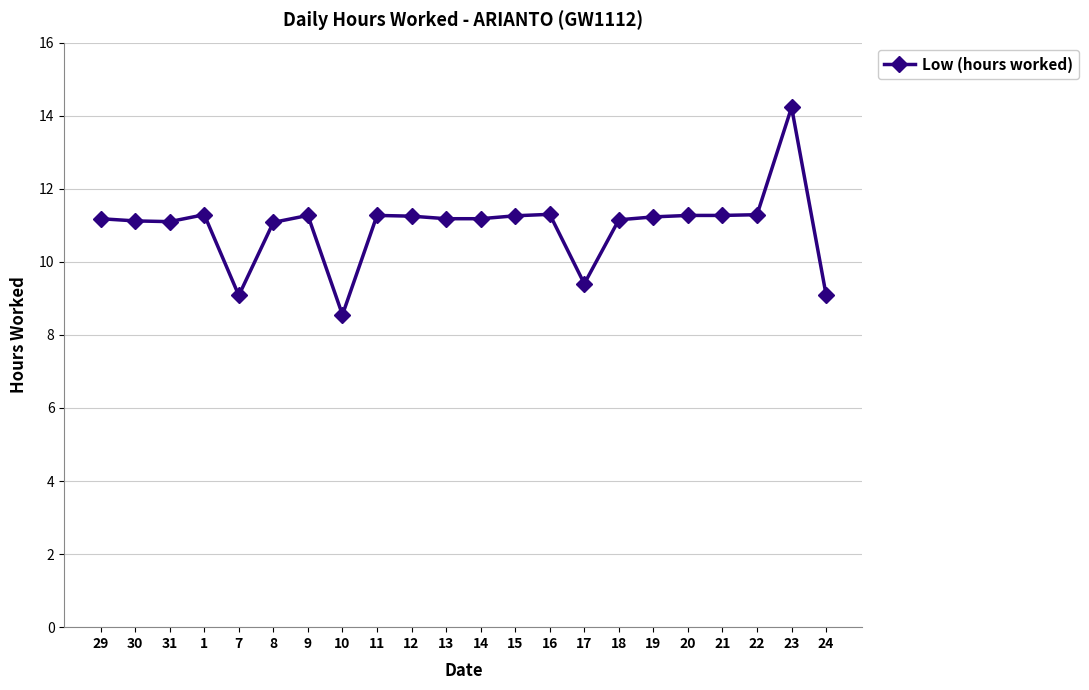

Does the chart have visible grid lines?

Yes